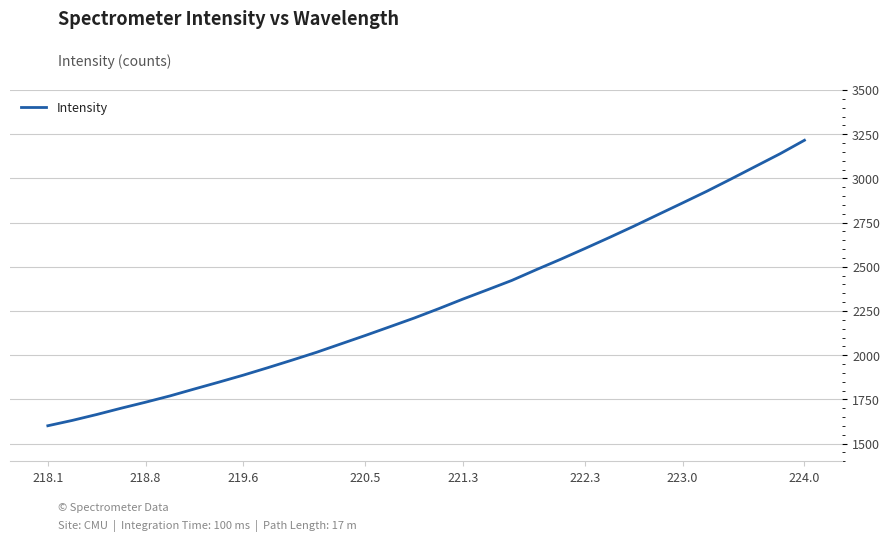

What is the smallest value displayed?

1600.9